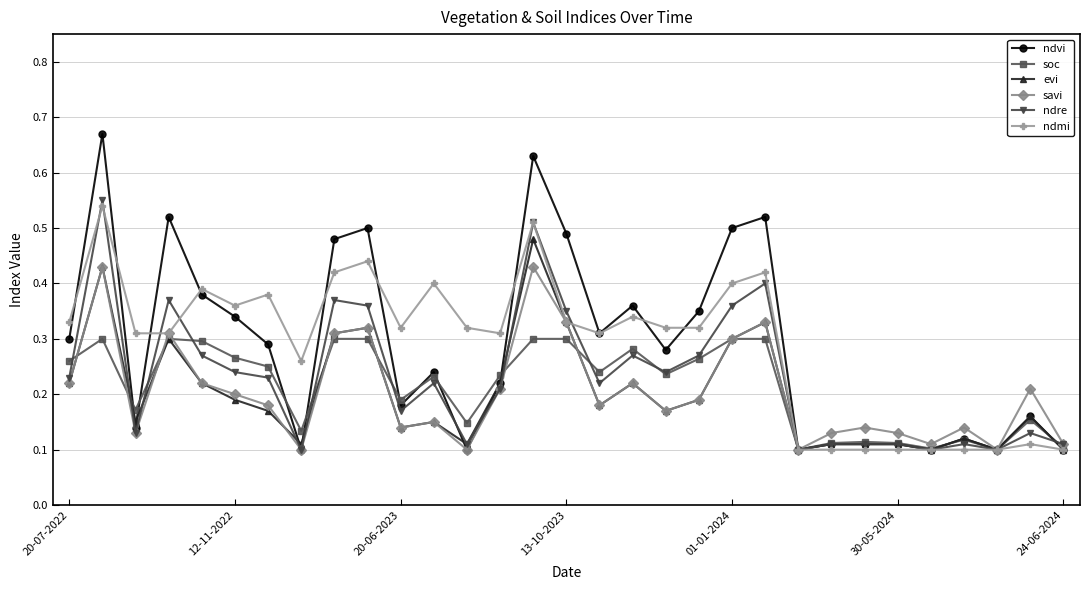

Which series has the widest spread of values?

ndvi